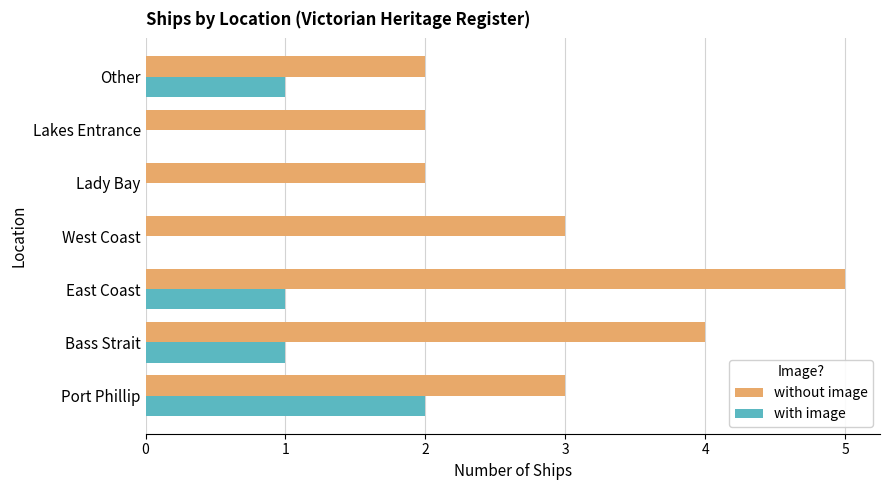

How many series are shown in this chart?

2